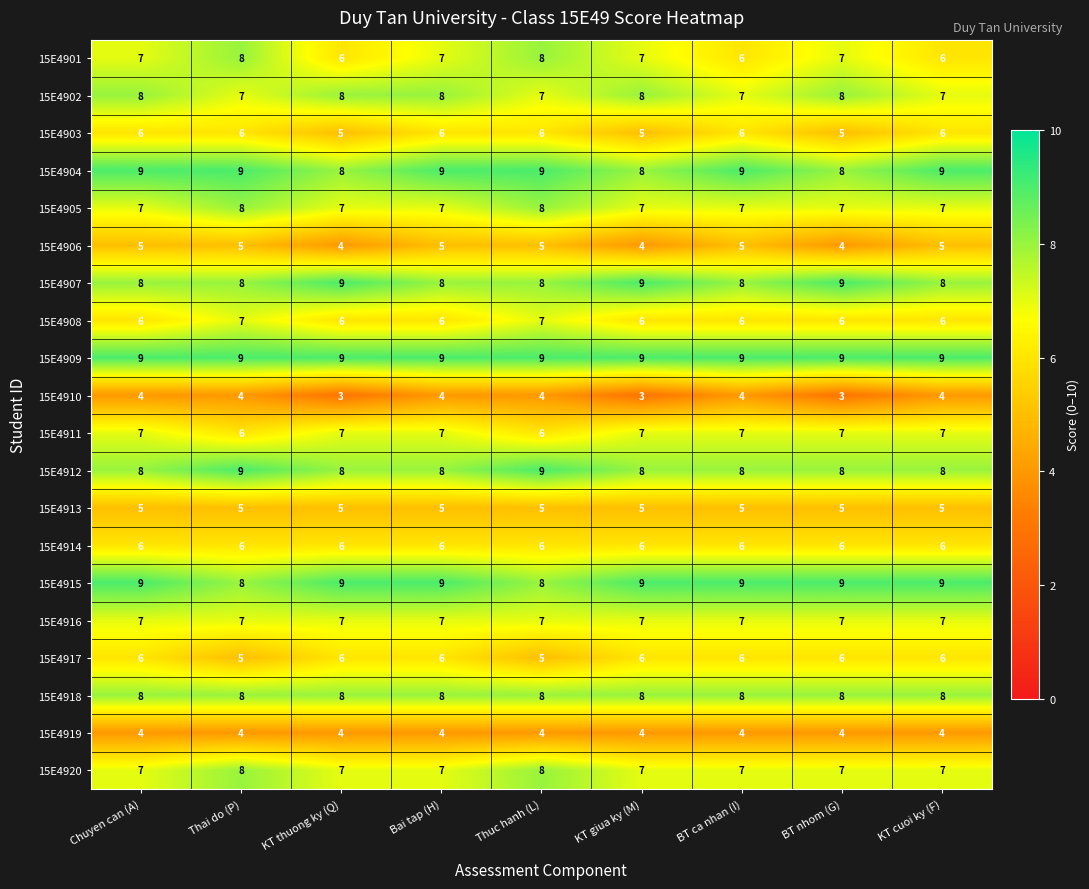

Which series has the largest range (max minus min)?

15E4901